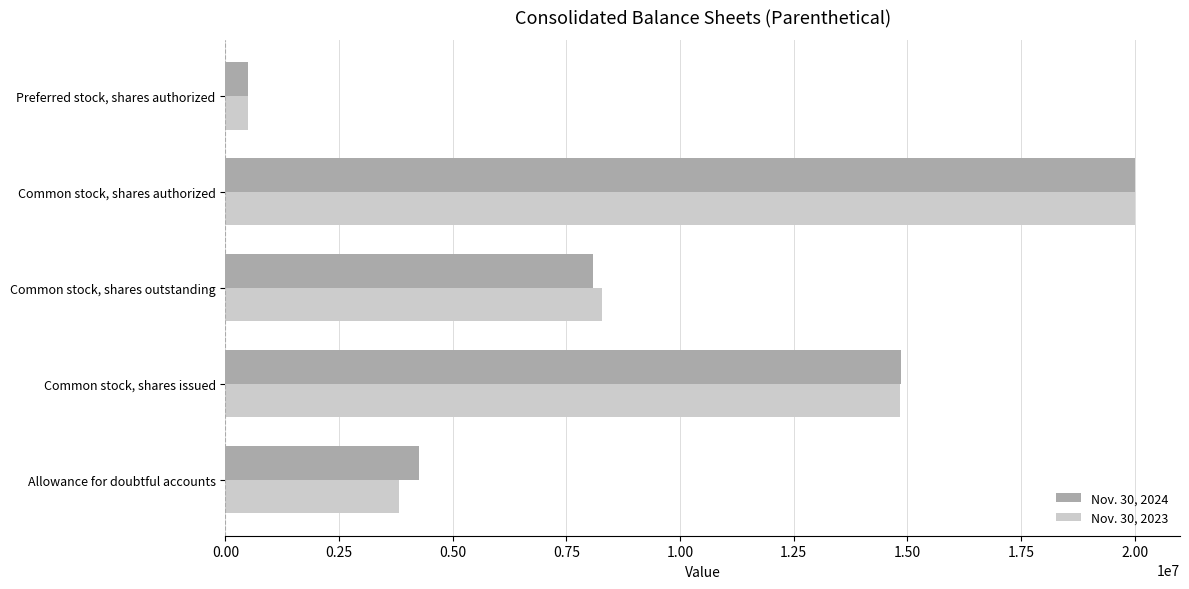

What is the difference between the maximum and minimum values in the Nov. 30, 2023 series?

19500000